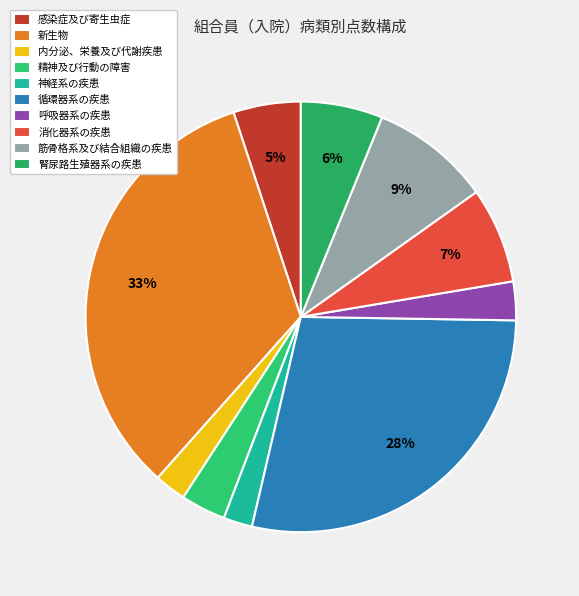

What is the largest slice in the pie chart?

新生物